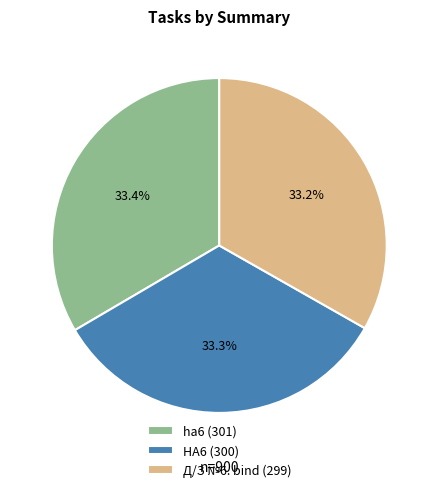

What percentage is NOT represented by Д/З №6. bind (299)?

66.8%